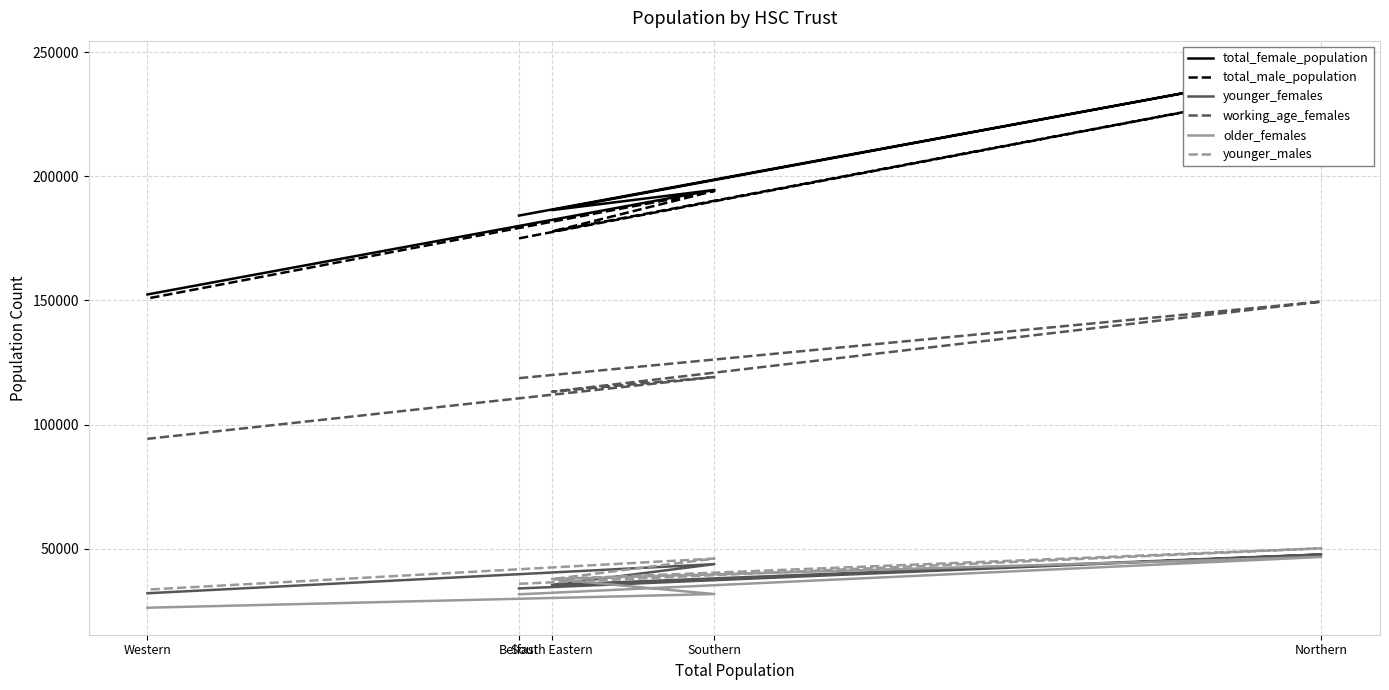

Rank the categories by younger_females value from lowest to highest.

Western, Belfast, South Eastern, Southern, Northern